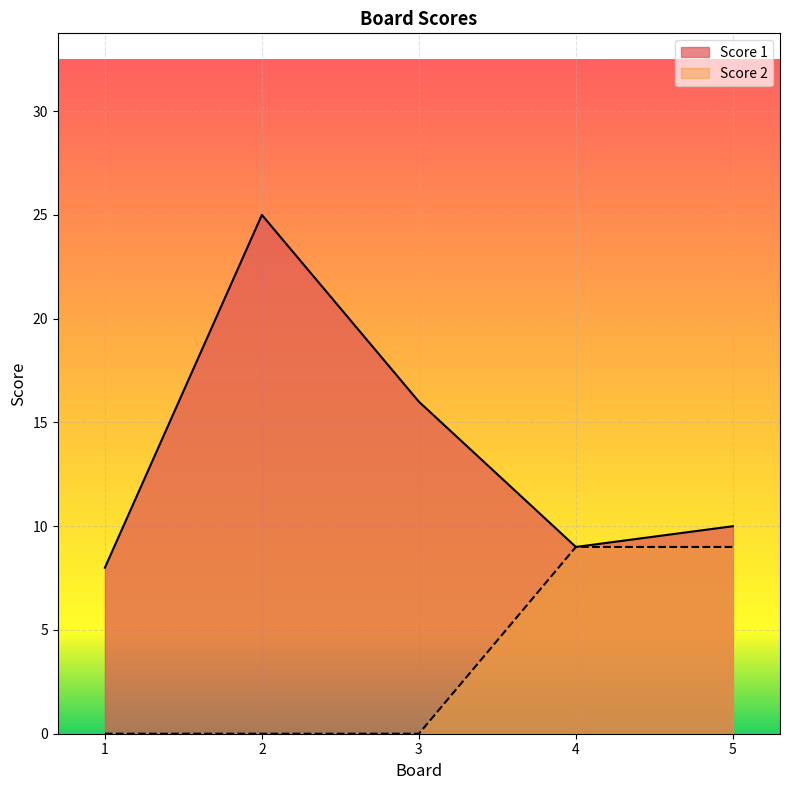

Rank the series by their maximum value, from lowest to highest.

Score 2, Score 1